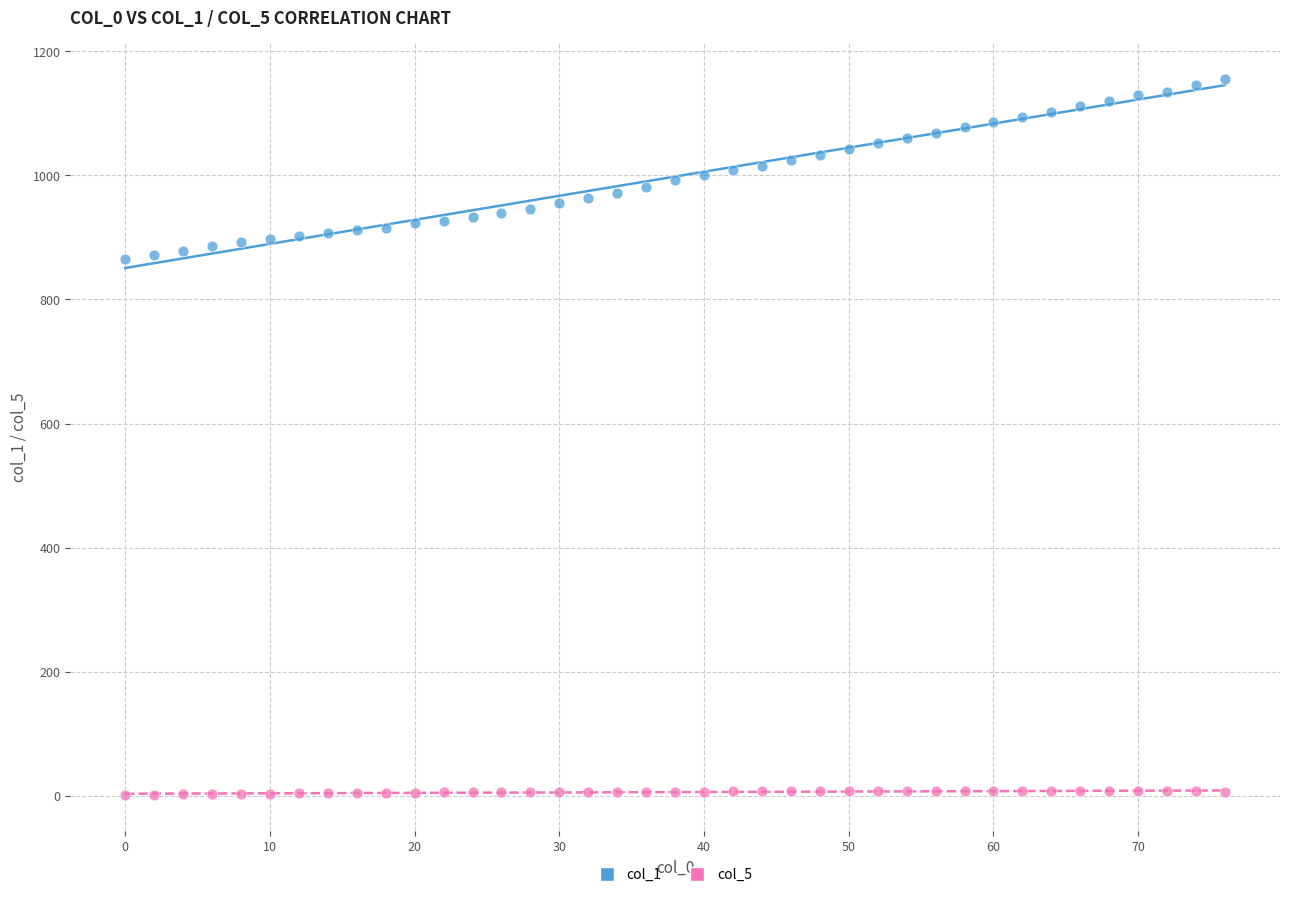

Which series contains the lowest Y value?

col_5